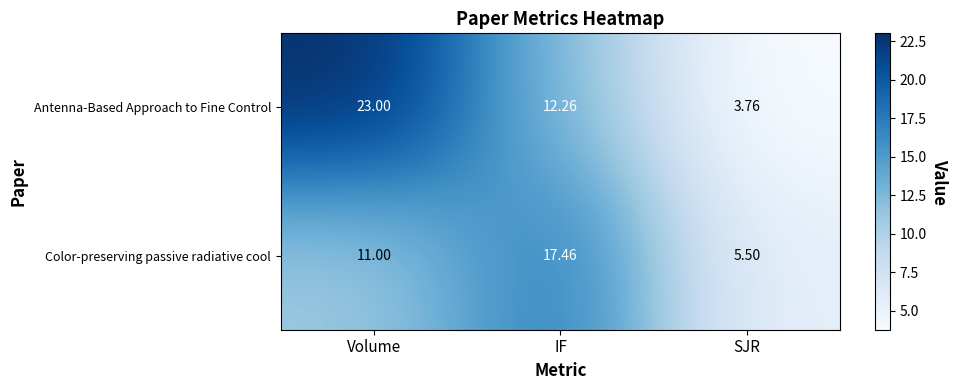

What is the difference between the highest and lowest values at IF?

5.2